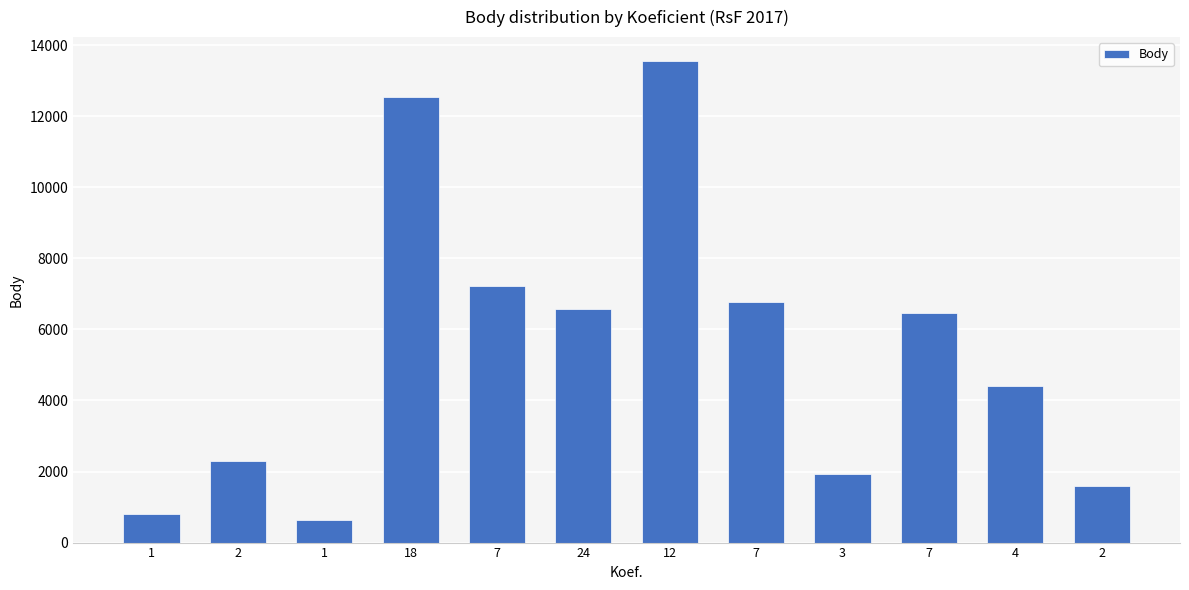

How many bars are there in total?

12